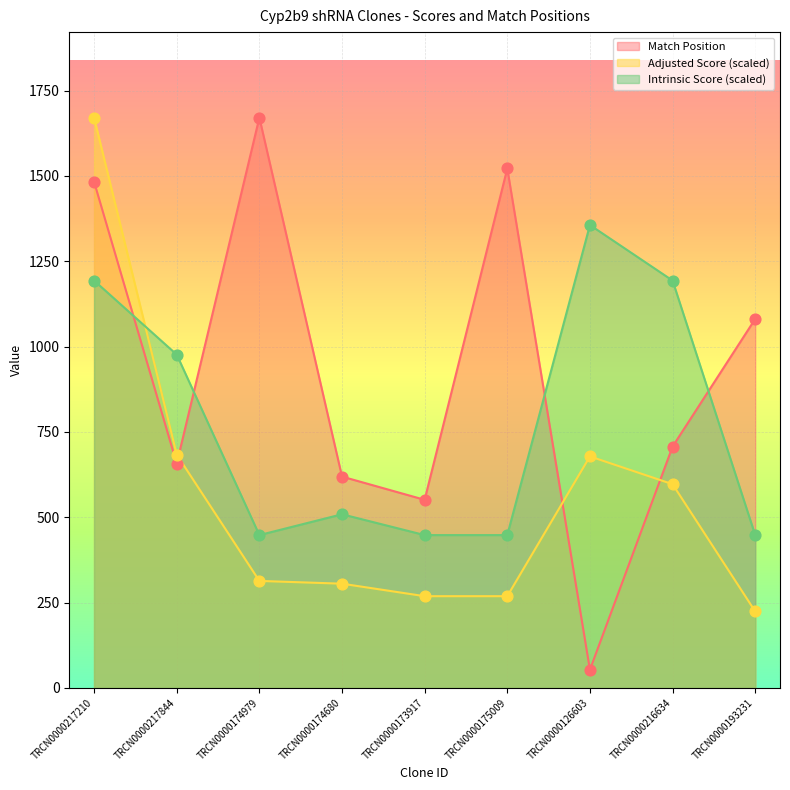

What are all the series names shown in the legend?

Match Position, Adjusted Score (scaled), Intrinsic Score (scaled)